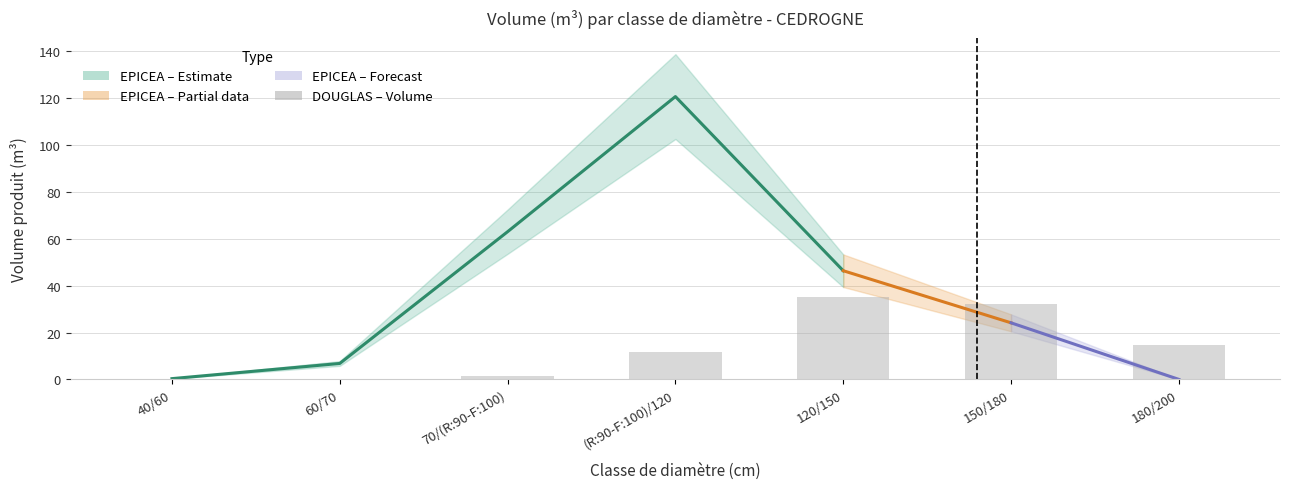

Where does the data first go above 11?

(R:90-F:100)/120